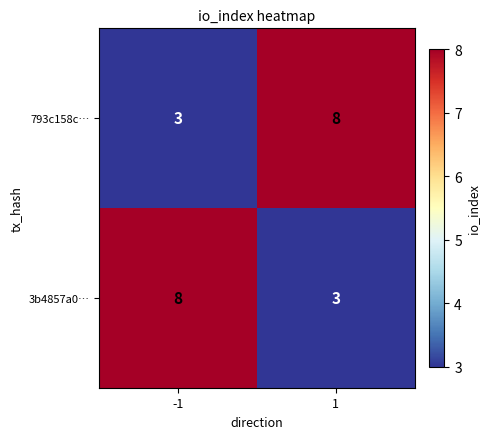

List the labels in order of 793c158c… value, largest first.

1, -1